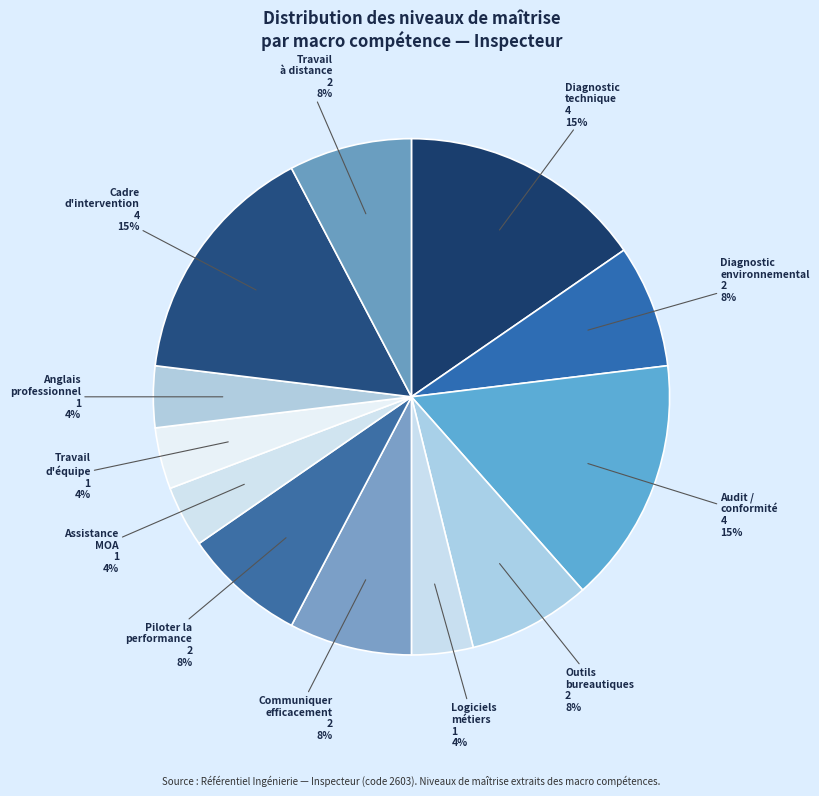

What percentage is the Outils bureautiques slice, to the nearest percent?

8%